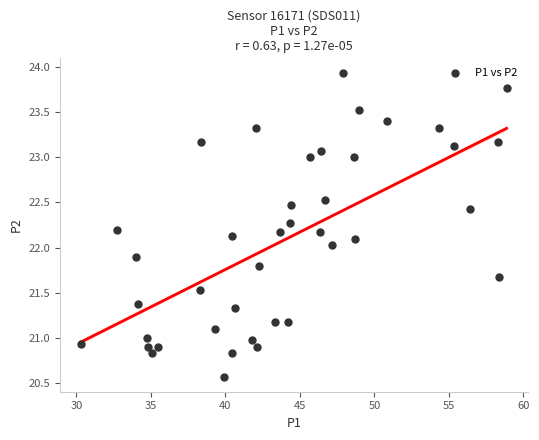

What is the range of Y values (max minus min)?

3.4